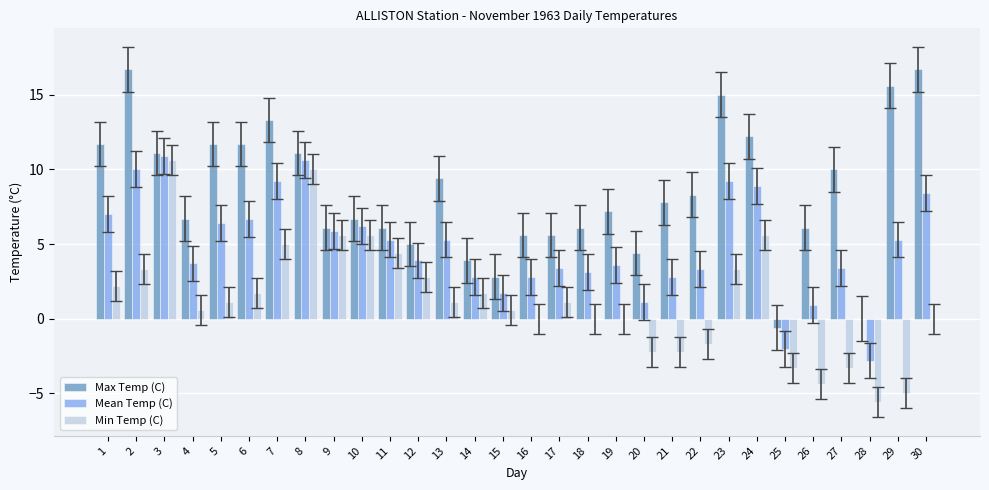

What is the total value across all series at 14?

8.4